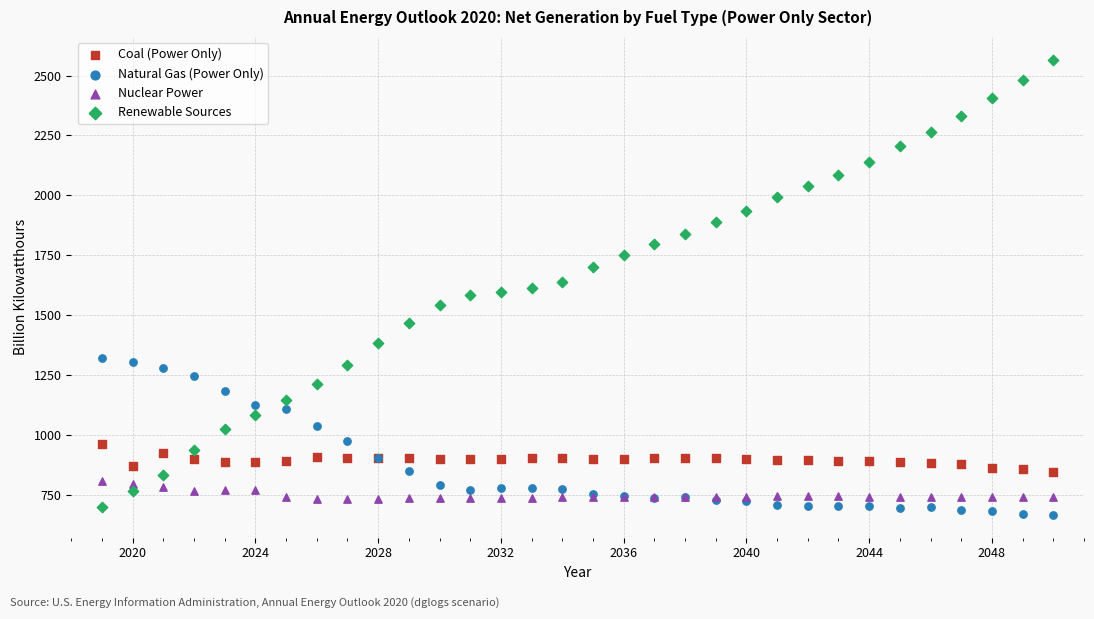

Which series has the largest Y range (max minus min)?

Renewable Sources